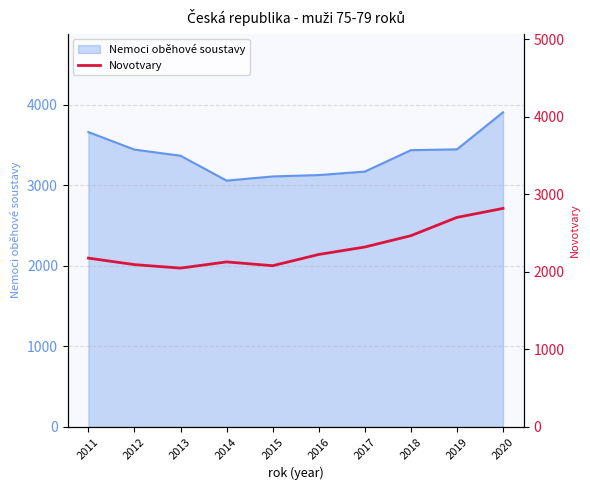

Is it true that the value at 2013 is 2048?

True